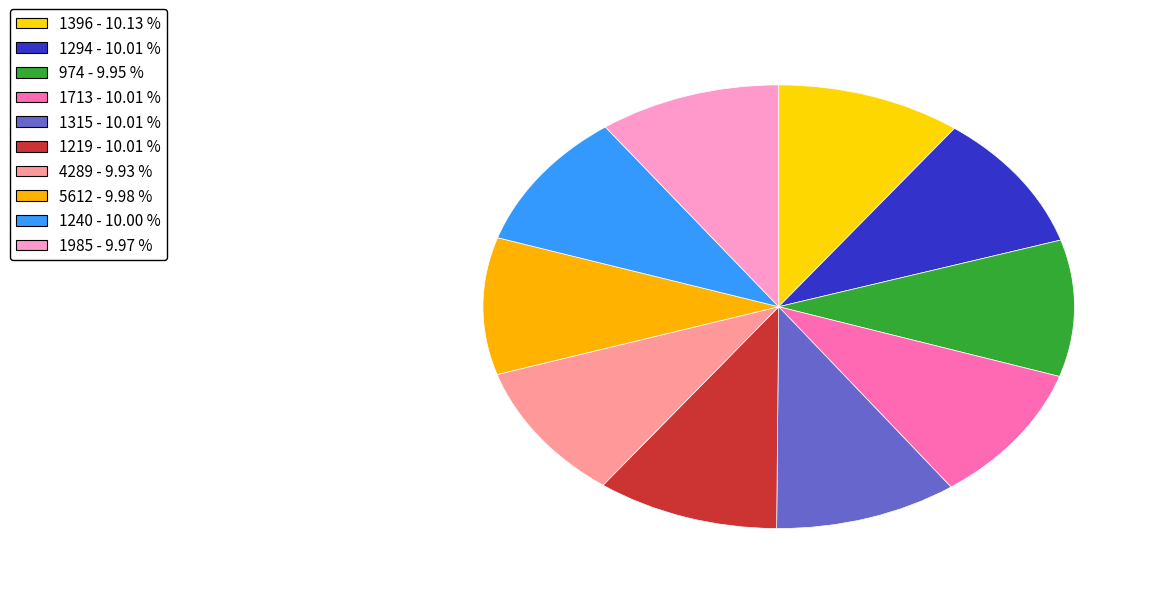

How many slices are in this pie chart?

10